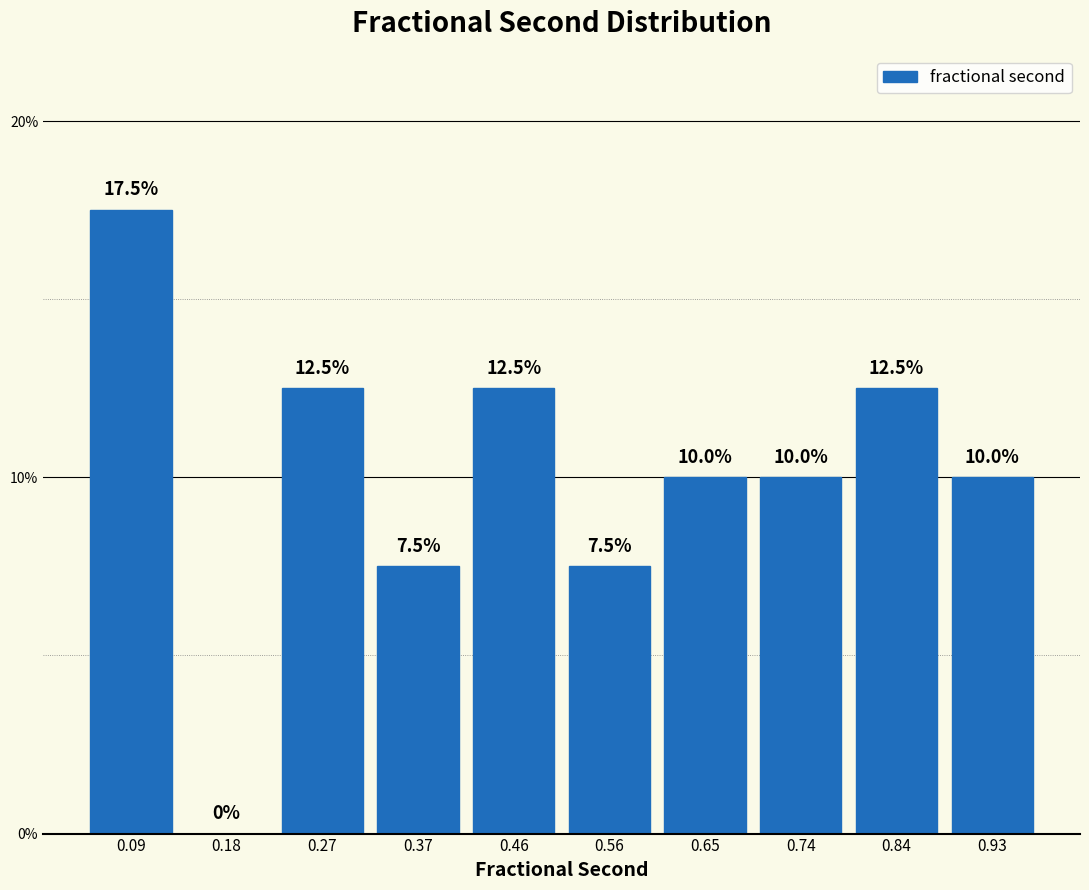

What is the height of the bar covering 0.51 to 0.60 on the x-axis? The bar edges are not printed on the chart, so give them approximately, as read against the axis.

7.5